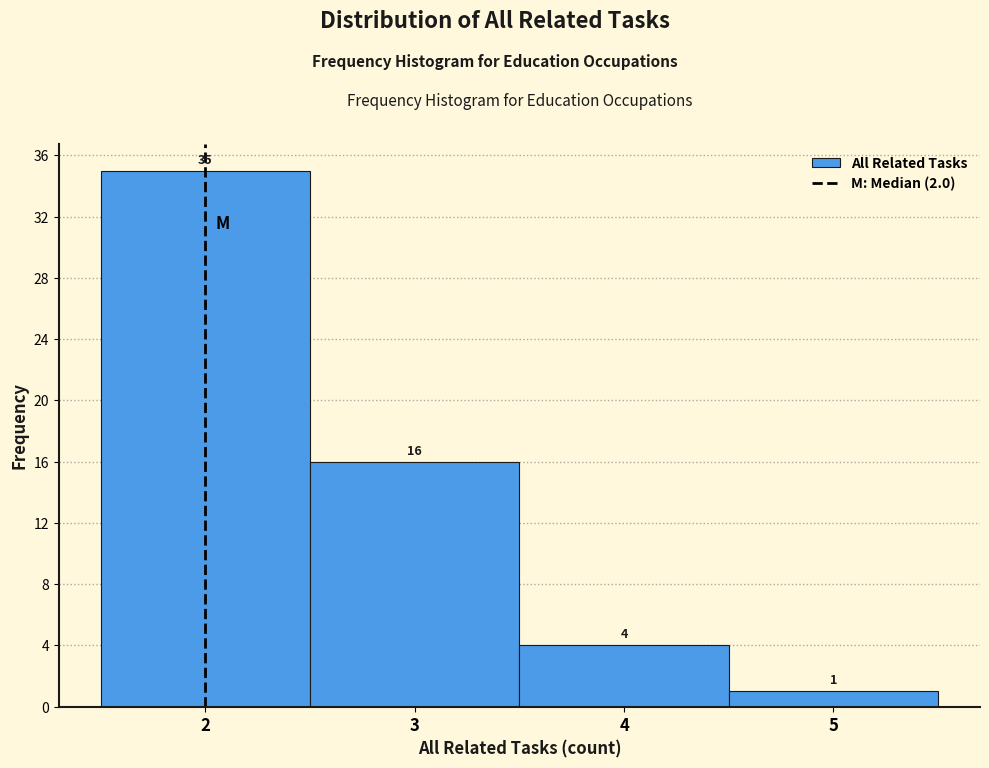

Over which range of the x-axis is the bar tallest?

1.5 to 2.5